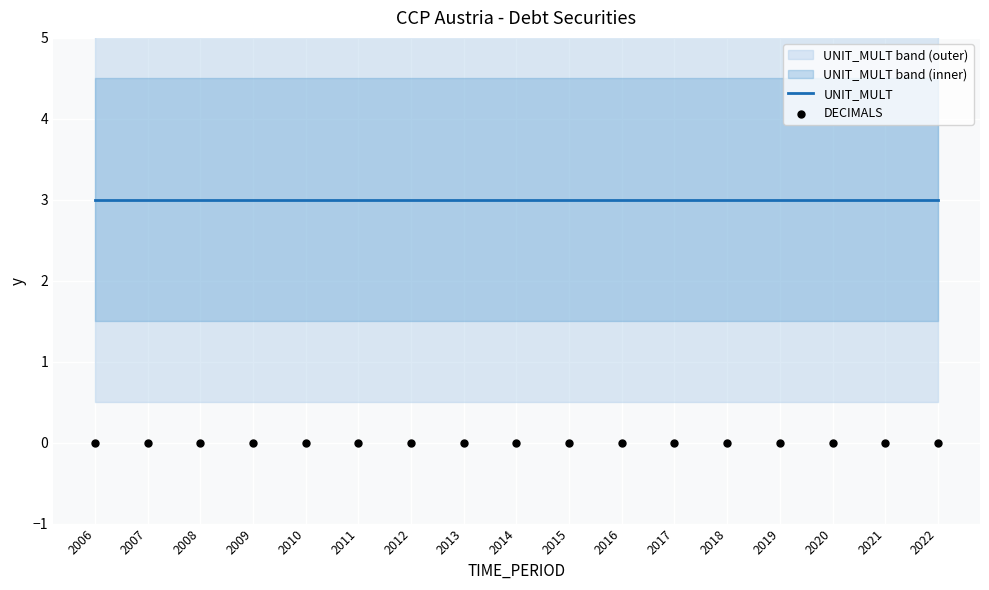

What are all the series names shown in the legend?

UNIT_MULT, DECIMALS